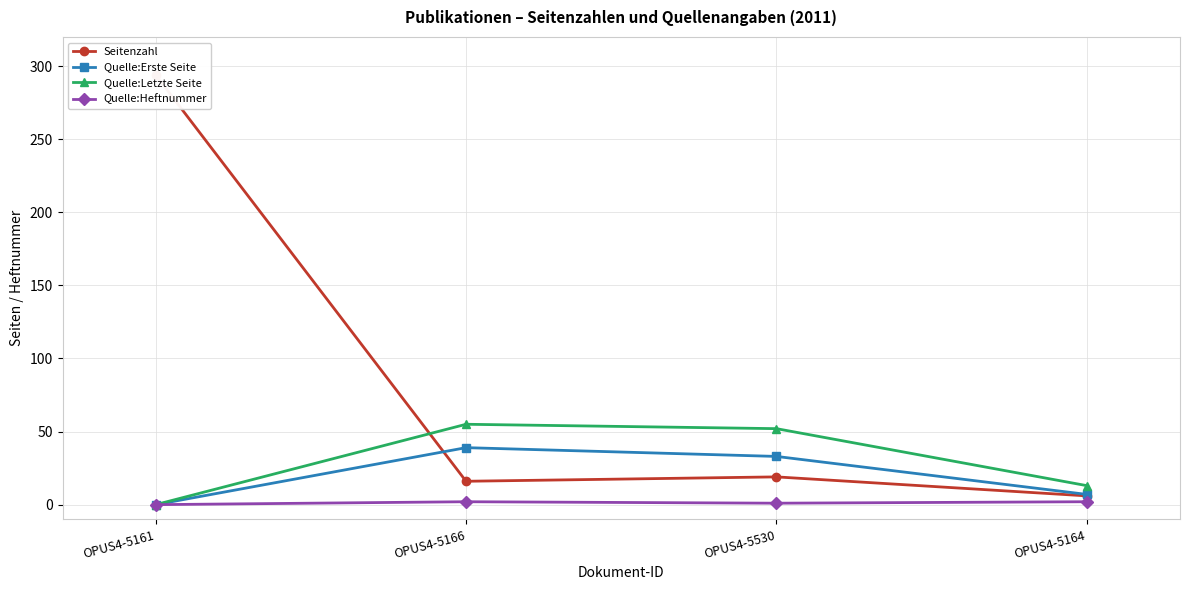

How many distinct data groups are displayed?

4